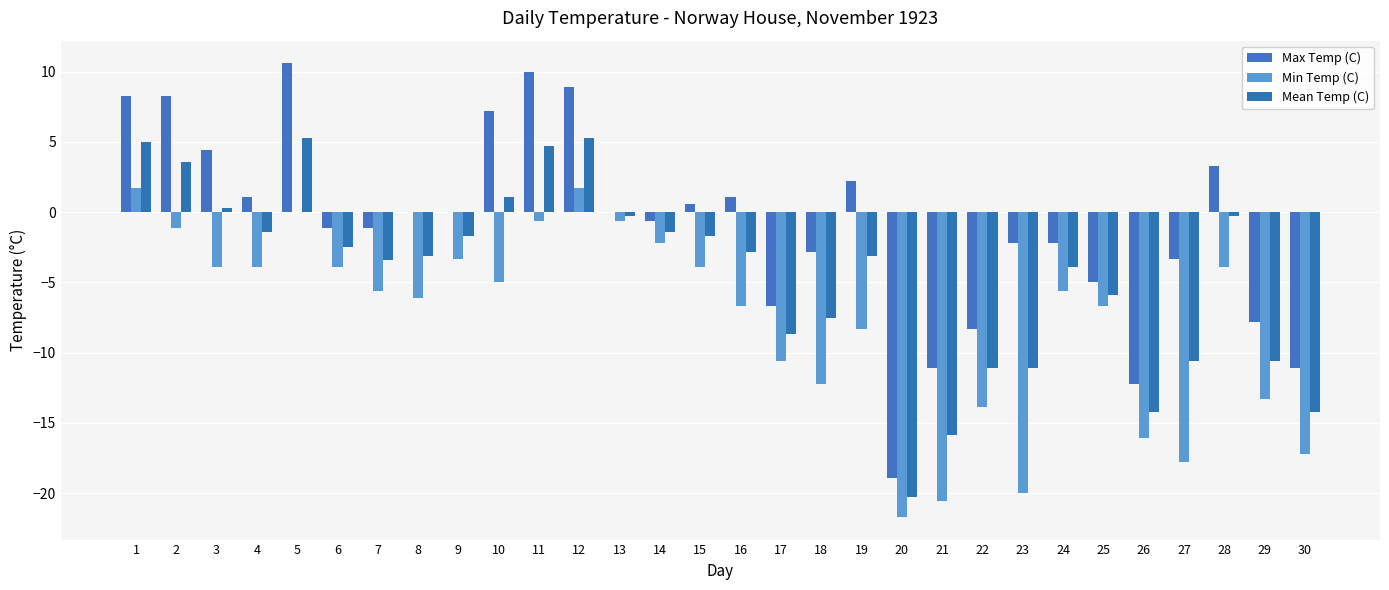

What is the value of the Max Temp (C) bar at the 23rd from the left?

-2.2